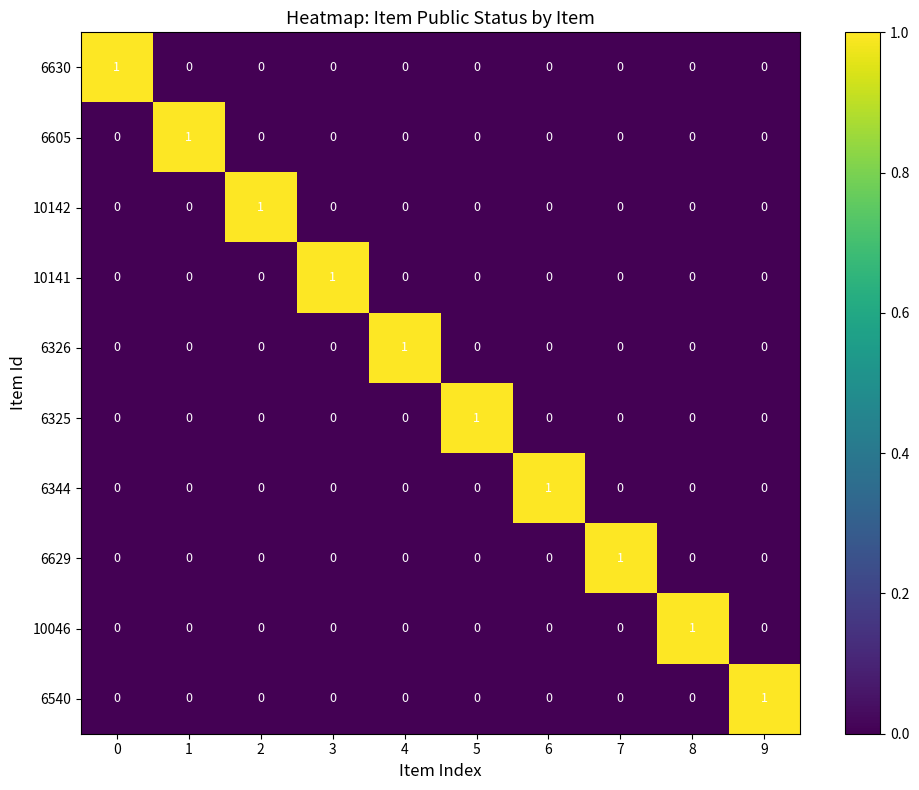

Is the value of 10046 at 8 greater than the value of 6630 at 5?

Yes